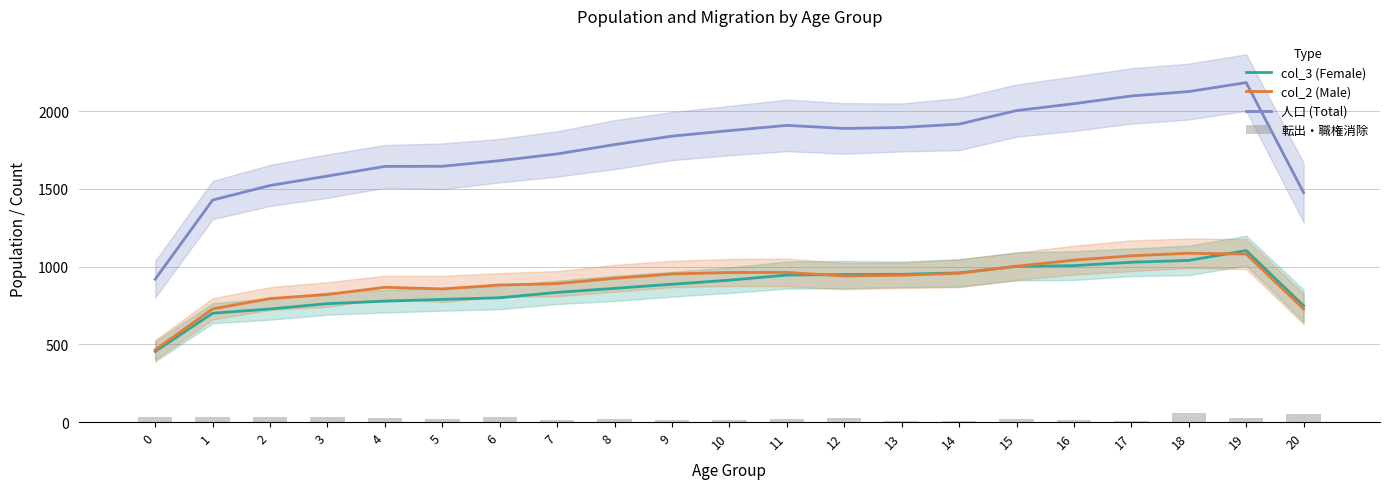

Which series has the largest range (max minus min)?

人口 (Total)